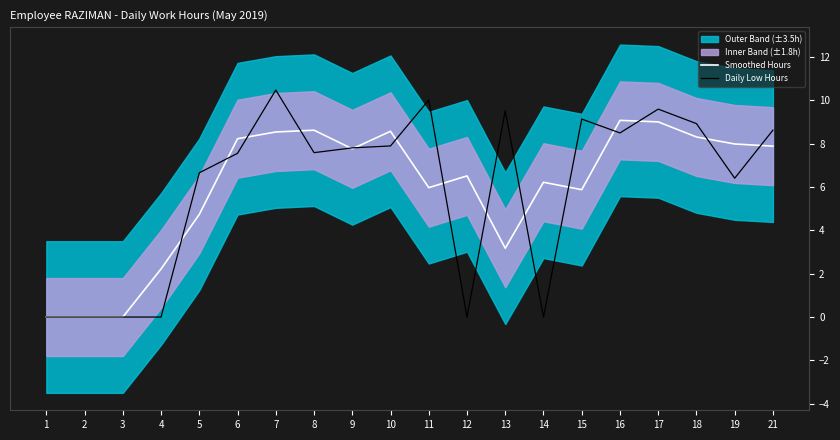

The Daily Low Hours series shows 14.2 at 11. True or false?

False